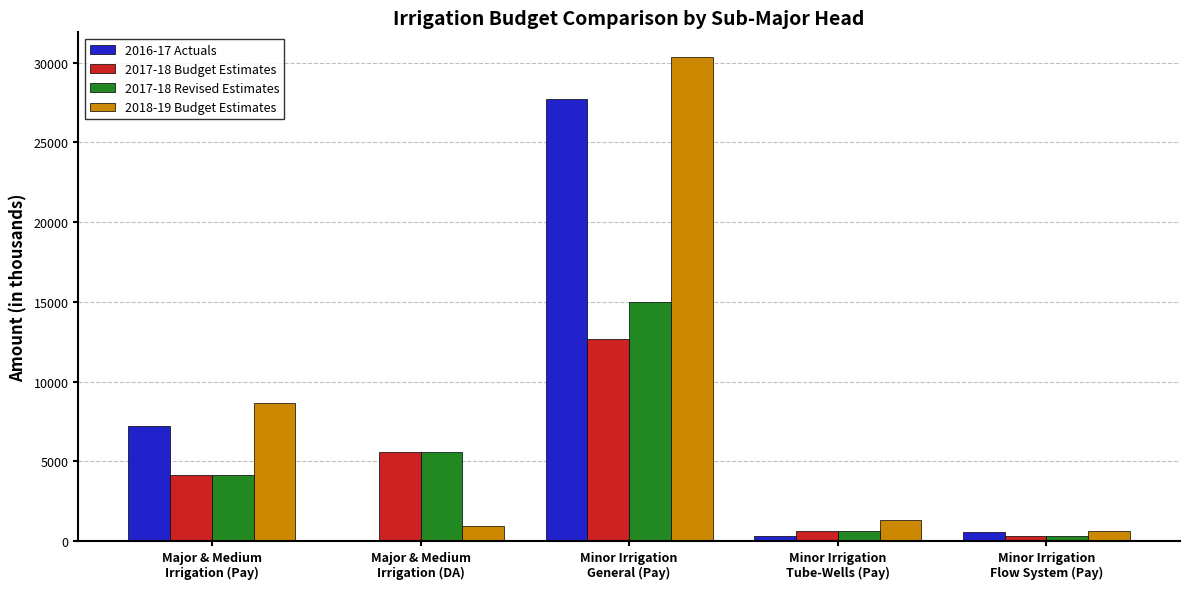

What is the difference between the 2017-18 Budget Estimates values at Major & Medium
Irrigation (DA) and Minor Irrigation
Tube-Wells (Pay)?

4958.3